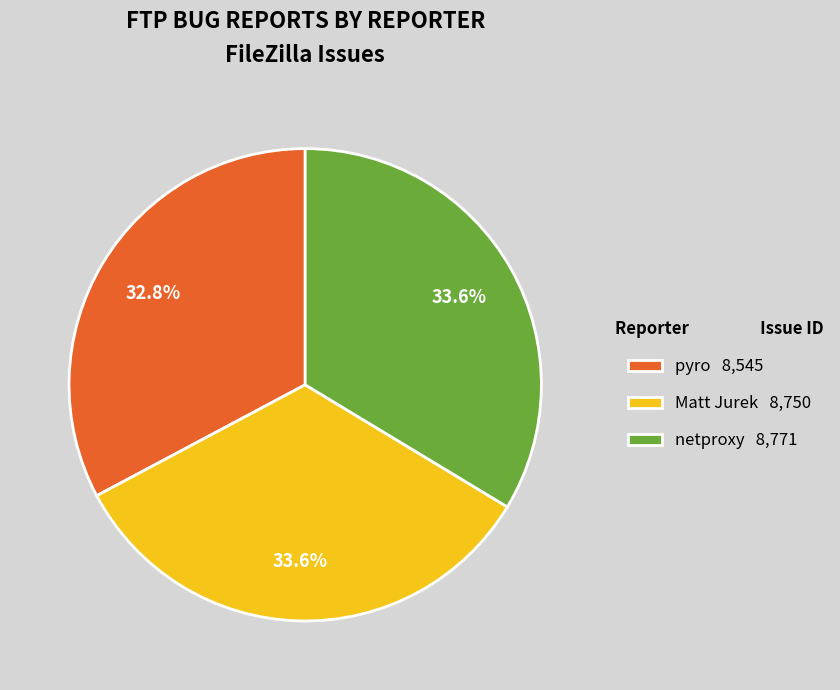

To the nearest percent, what is the difference between the largest and smallest slice percentages?

1%